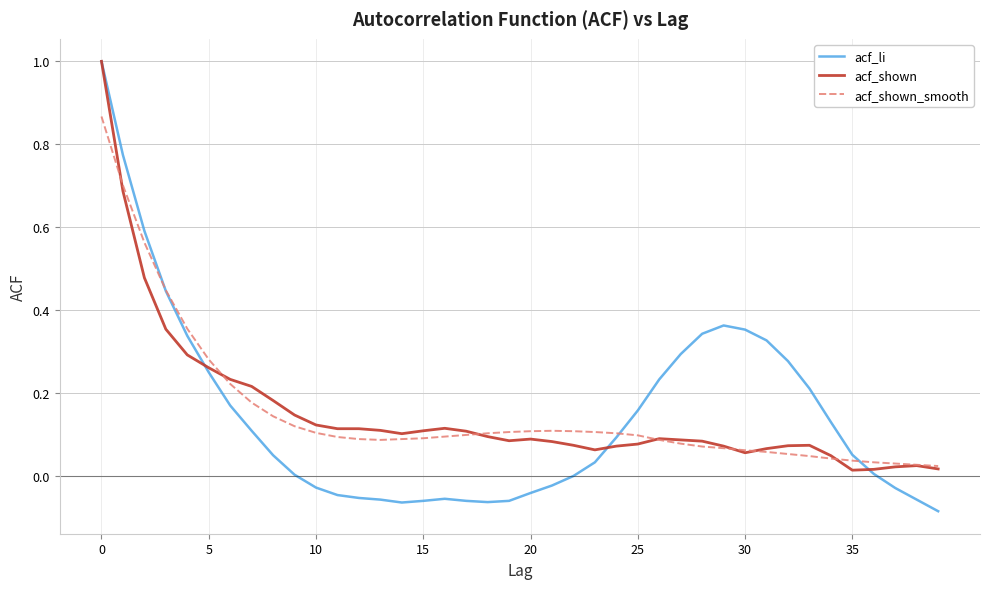

What is the greatest value displayed?

1.0